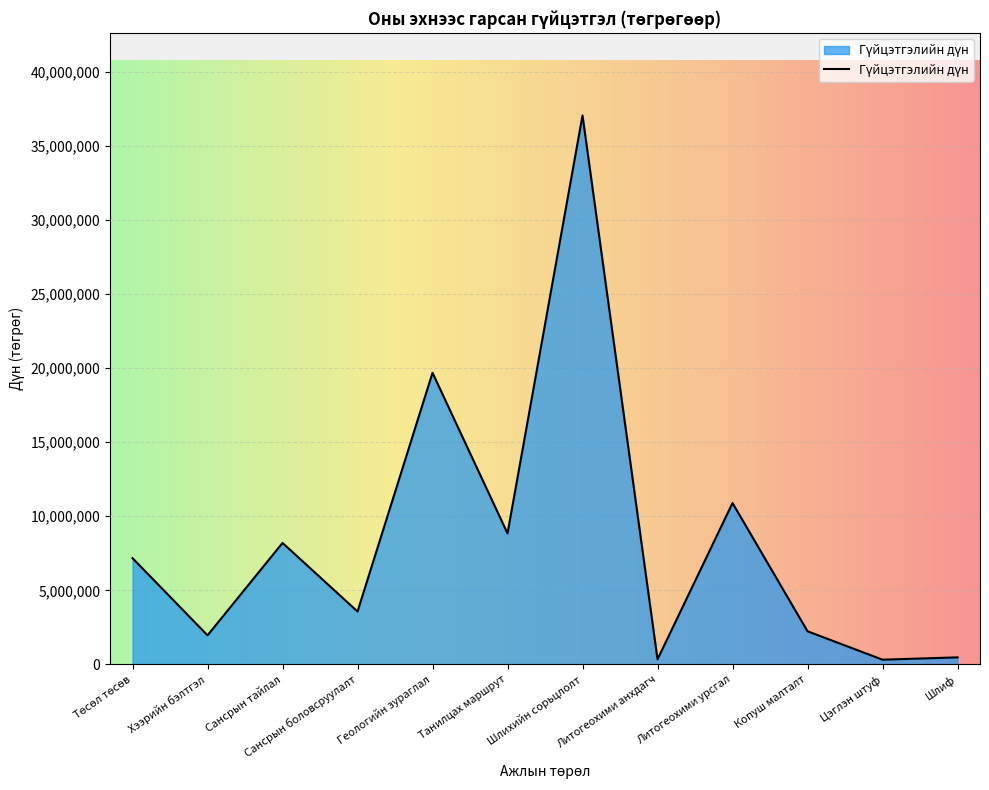

What is the maximum value shown in the chart?

37053800